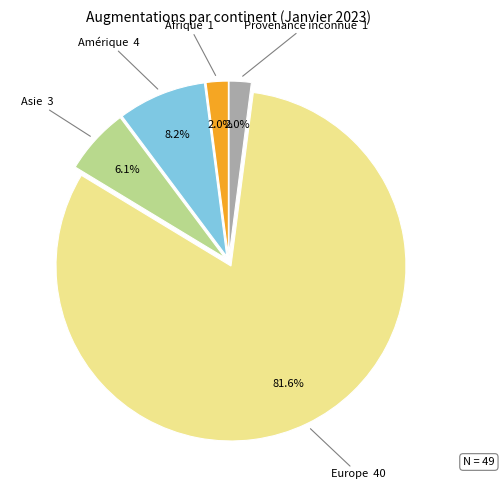

What portion of the pie excludes Asie?

93.9%